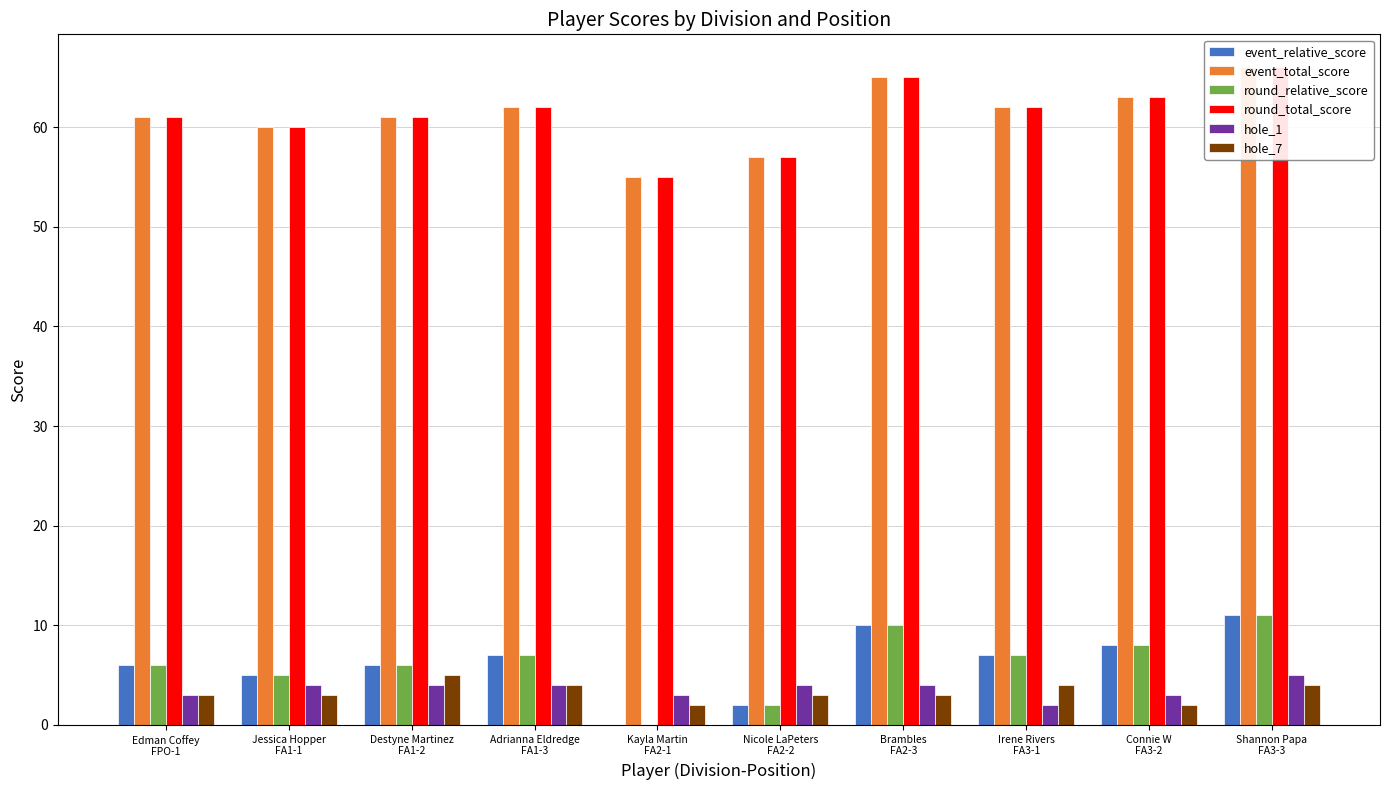

What is the lowest value of the event_total_score series?

55